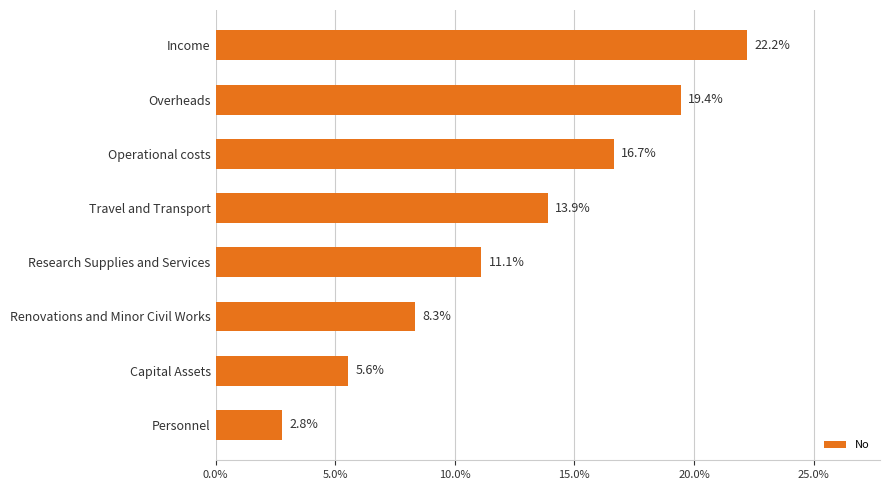

Are the bars grouped side by side (vs. stacked)?

No